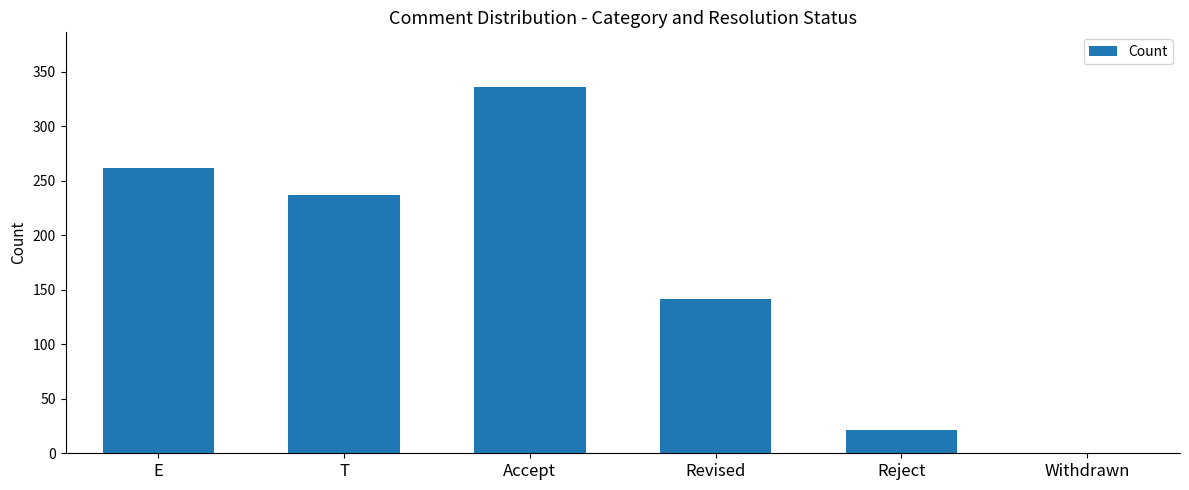

Reading right to left, list all the values displayed in this chart.

Withdrawn=0	Reject=21	Revised=142	Accept=336	T=237	E=262